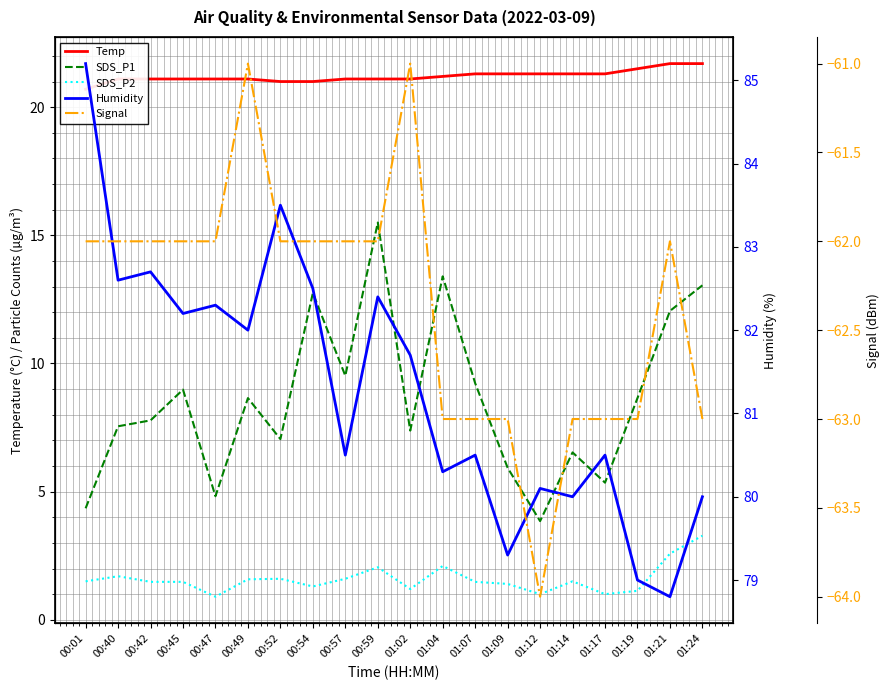

What is the sum of the Signal values at 00:40 and 01:09?

-125.0